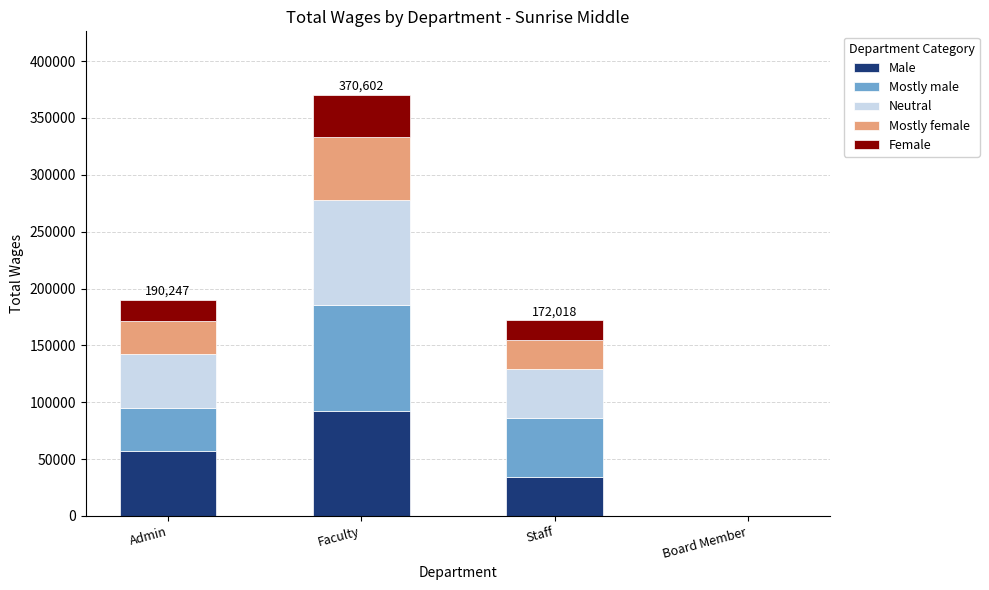

What is the highest value of the Male series?

92650.5